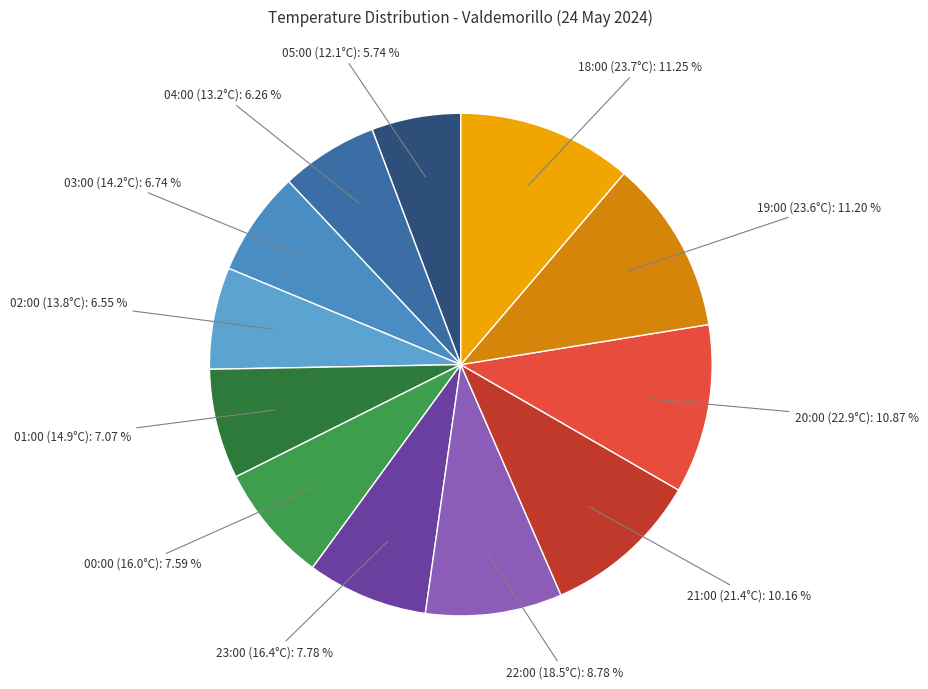

True or false: 02:00 (13.8°C) accounts for 7% of the total.

True